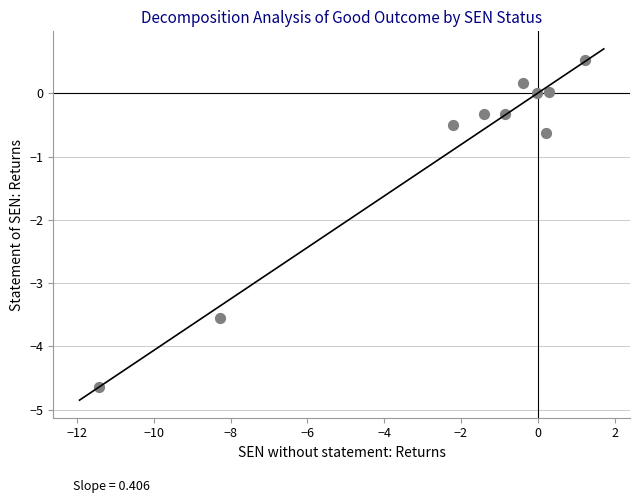

What is the range of X values (max minus min)?

12.7